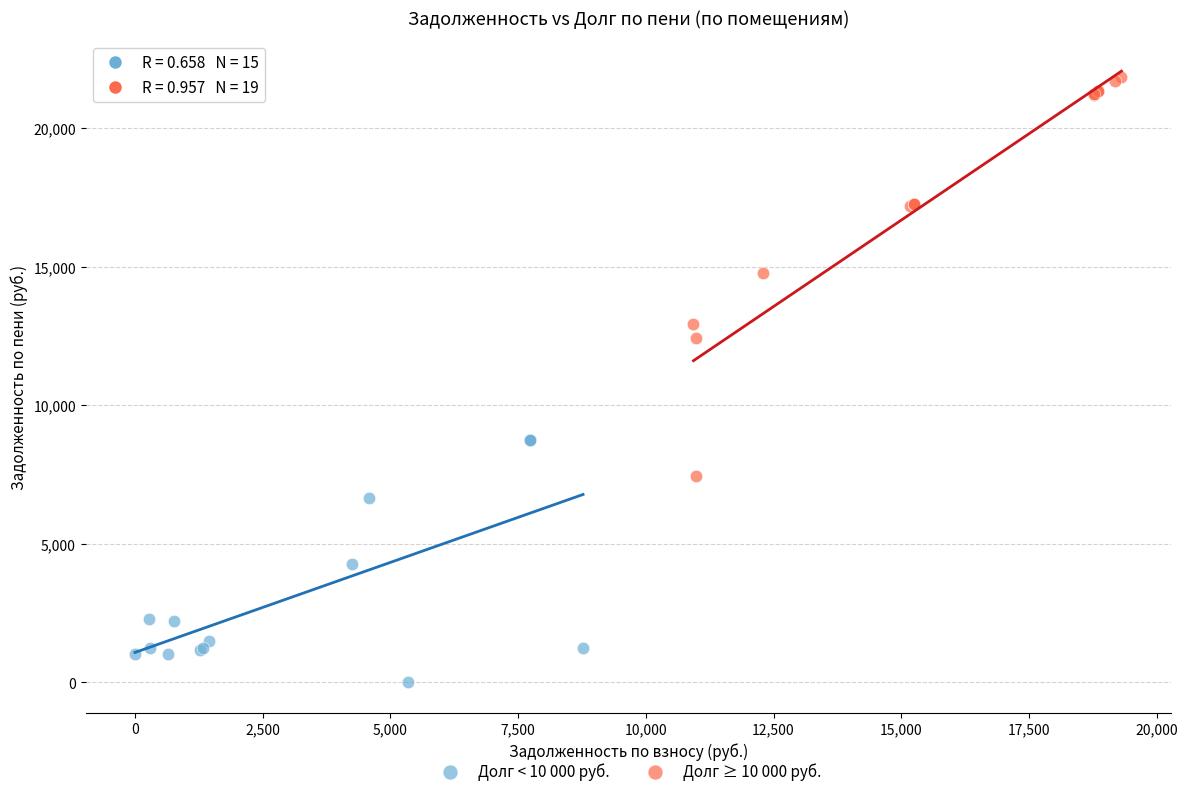

What are all the series names shown in the legend?

Долг < 10 000 руб., Долг ≥ 10 000 руб.